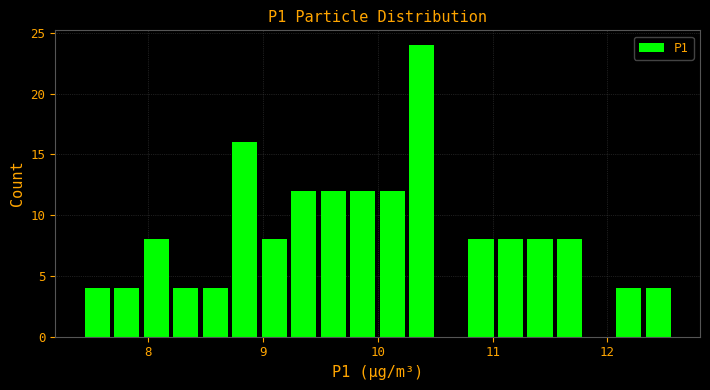

Read against the x-axis, roughly where is the centre of the tallest bar?

10.4